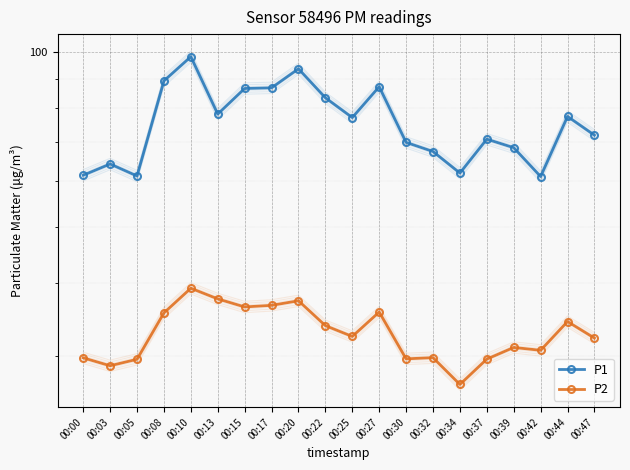

What is the greatest value displayed?

98.2